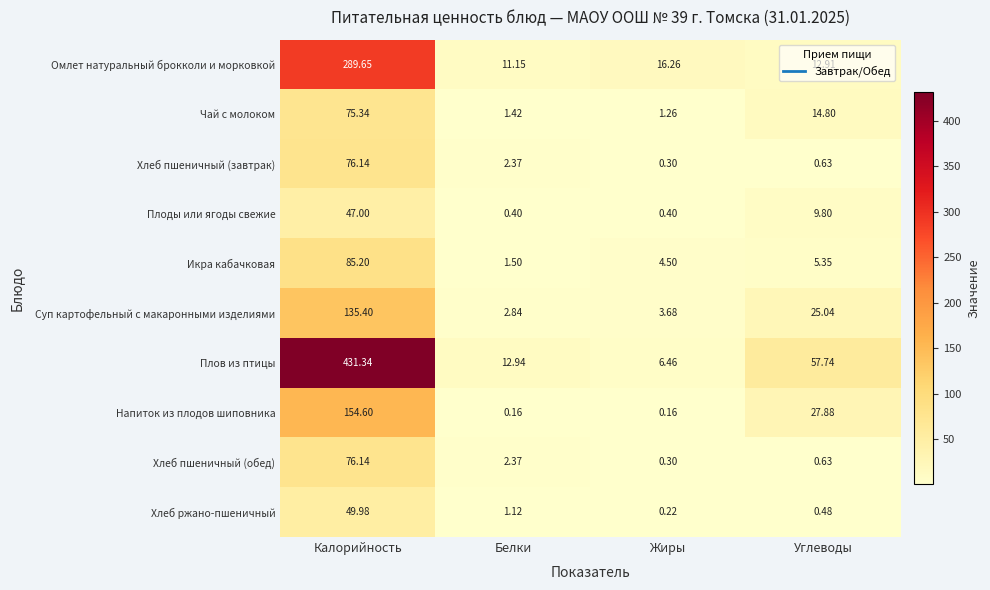

Between Белки and Углеводы, which series saw the biggest shift?

Плов из птицы